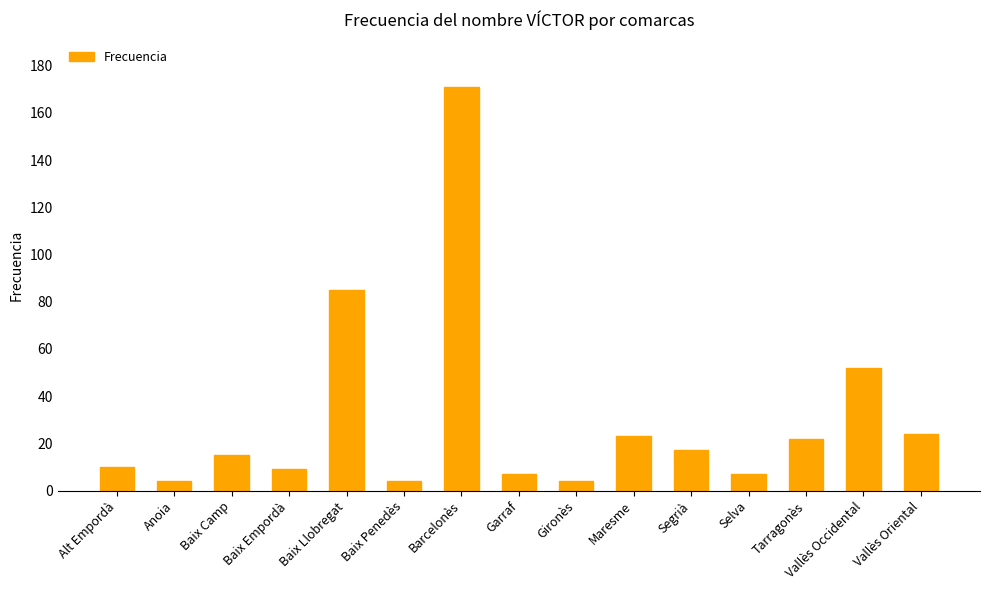

What is the ratio of the value at Baix Empordà to the value at Alt Empordà?

0.9